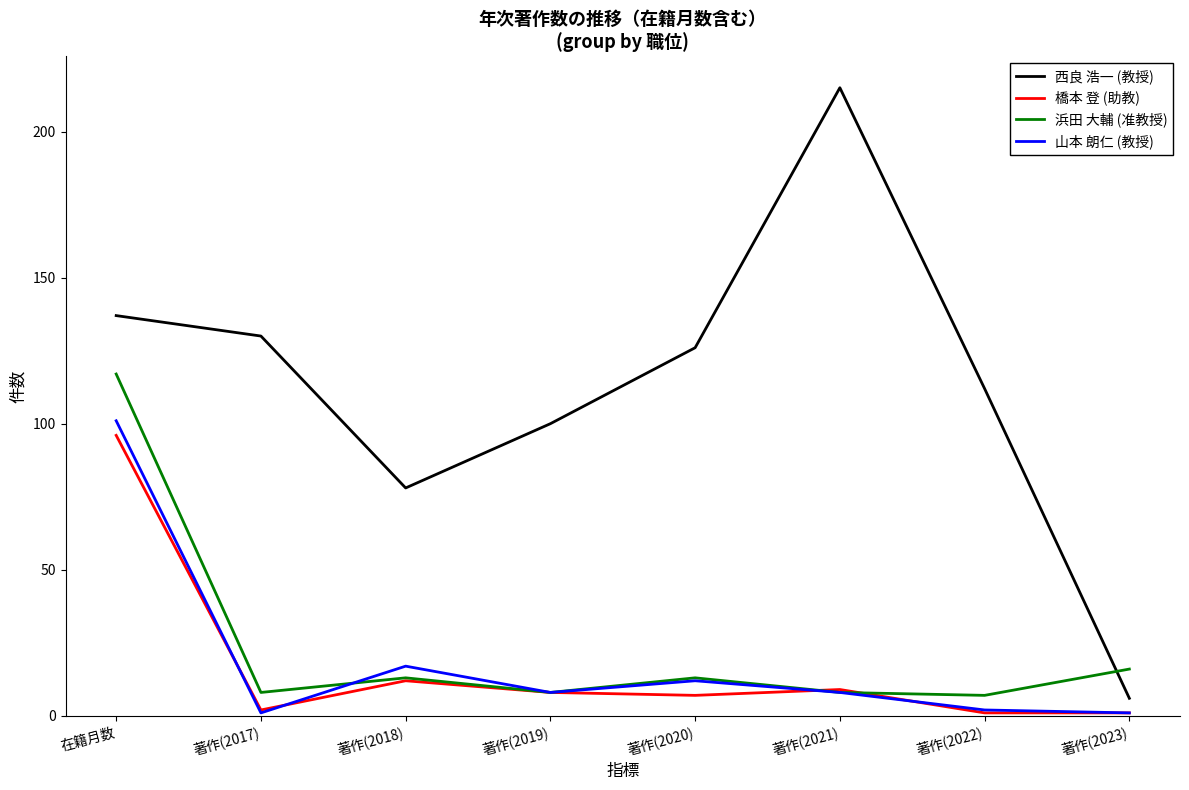

True or false: 山本 朗仁 (教授) has more than 1 interior local peaks.

True